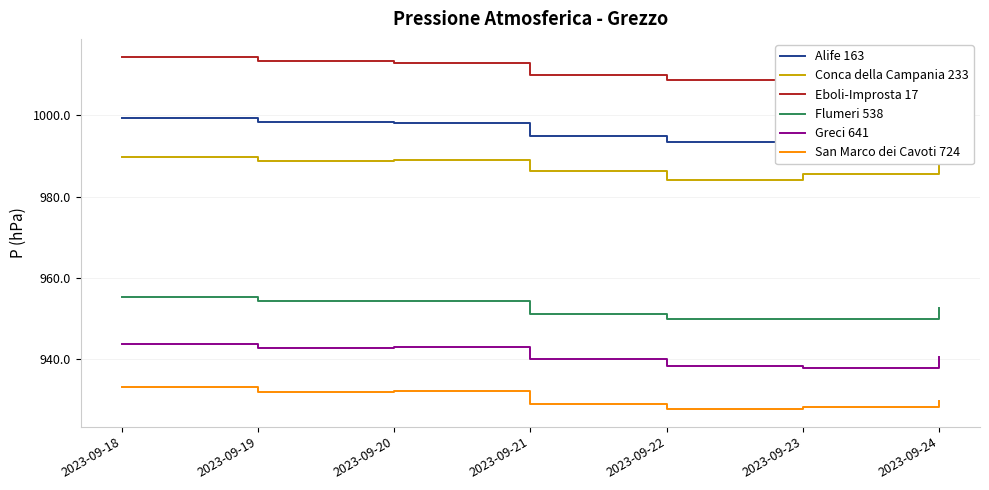

What is the difference between the maximum and minimum values in the Conca della Campania 233 series?

5.6